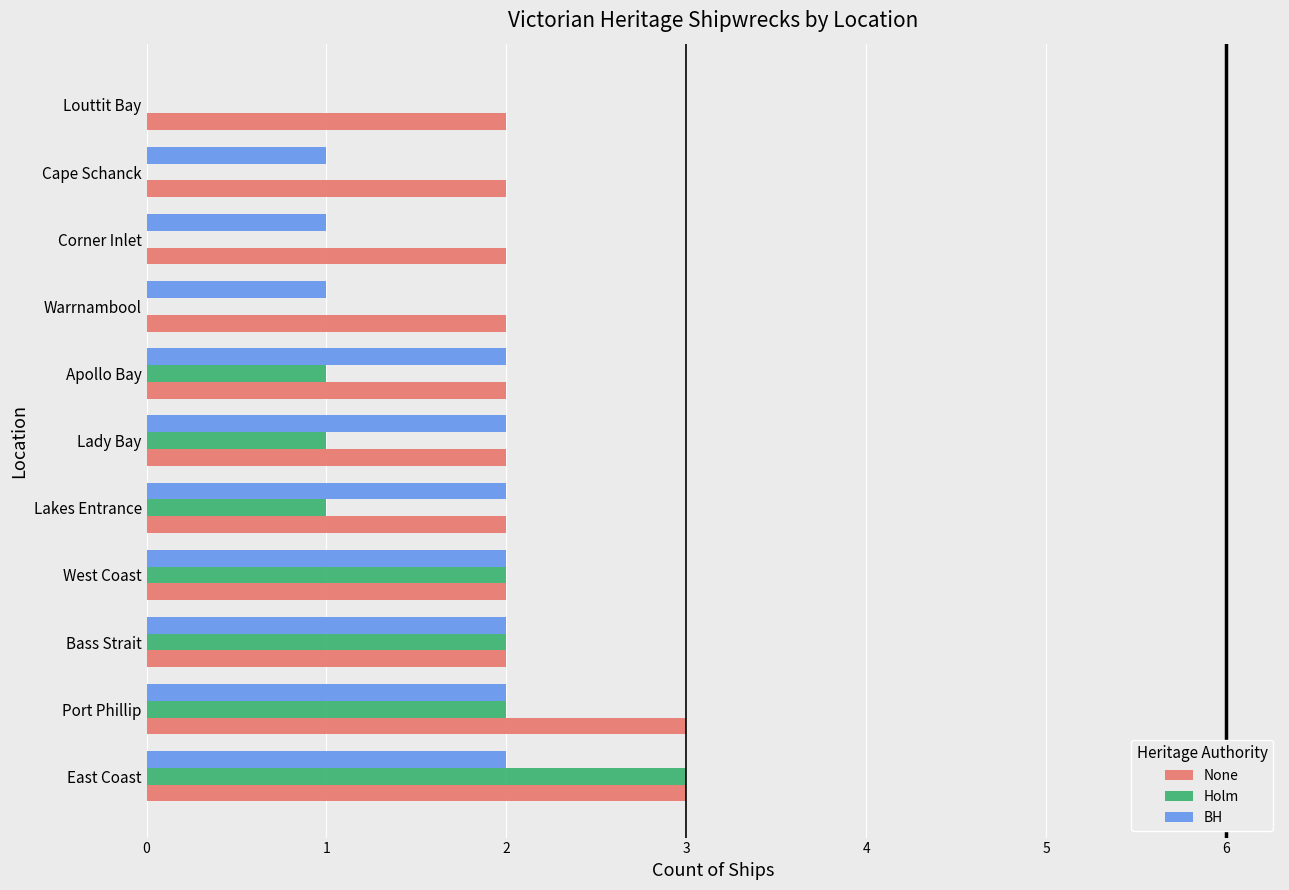

How many series are shown in this chart?

3